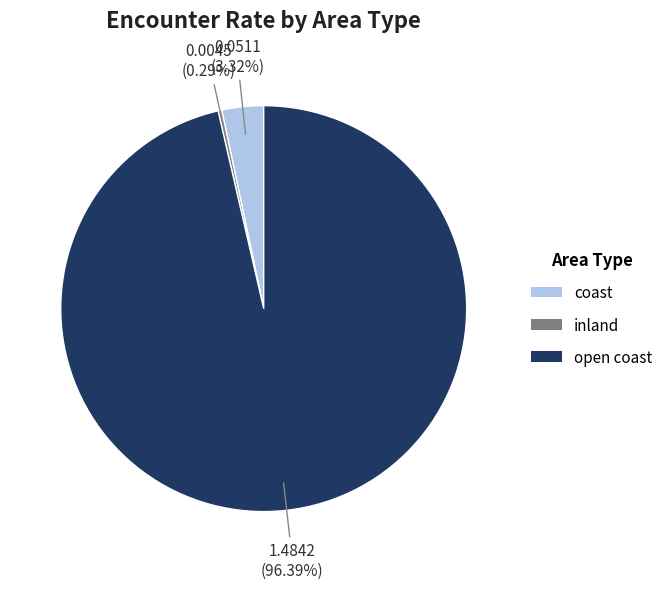

To the nearest percent, what percentage of the pie is open coast?

96%